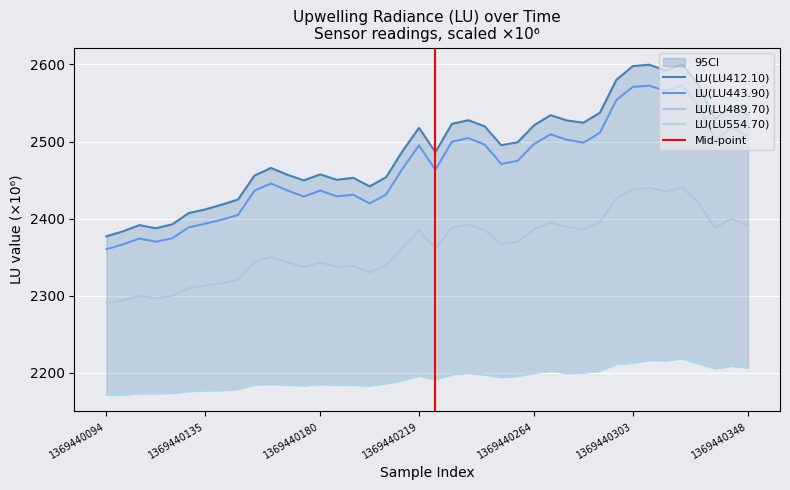

What is the highest value of the LU(LU489.70) series?

2440.5